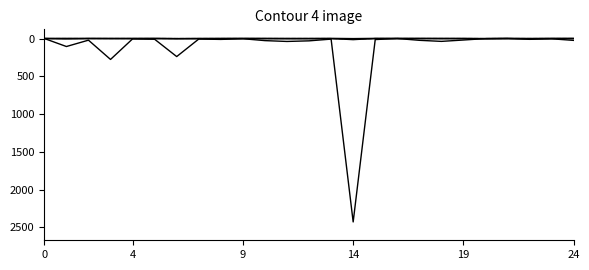

Is this an area chart (filled region under the line)?

No